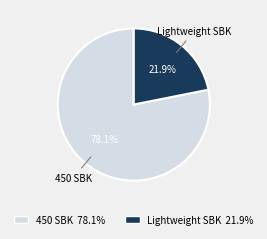

Is there any slice that represents more than half of the pie?

Yes